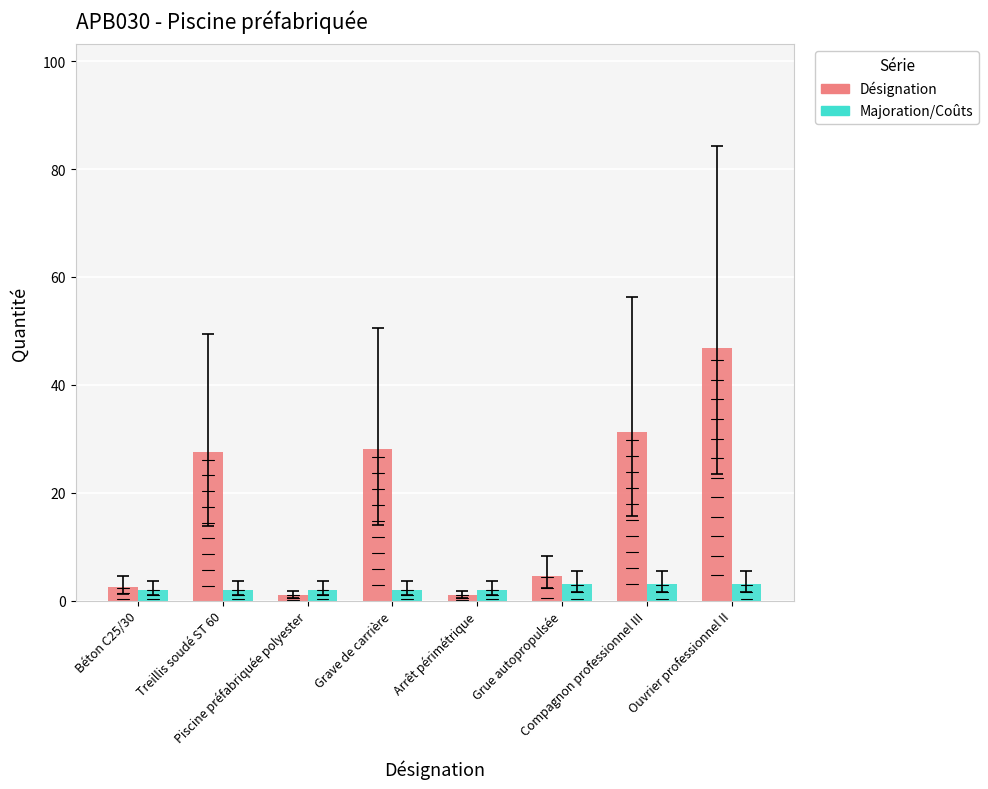

List the series in order of their overall mean, lowest first.

Majoration/Coûts, Désignation